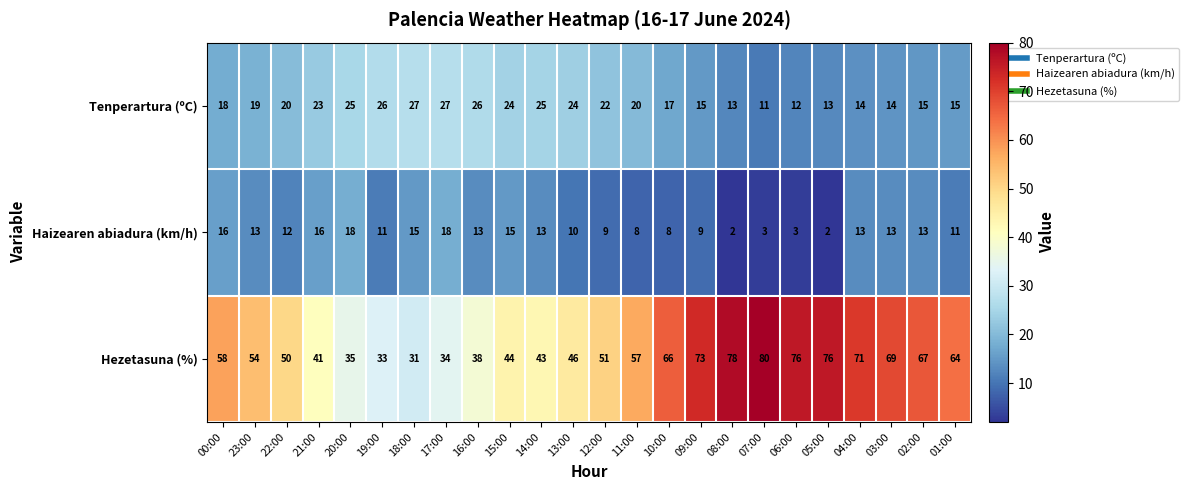

Is it true that Haizearen abiadura (km/h) equals 13 at 23:00?

True